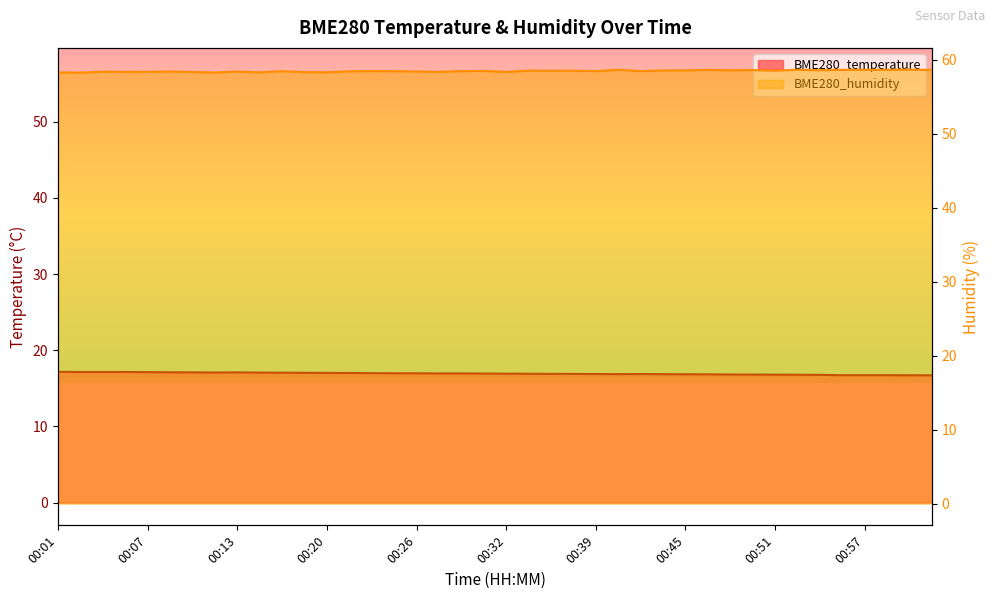

What is the label of the 3rd point from the right?

00:59